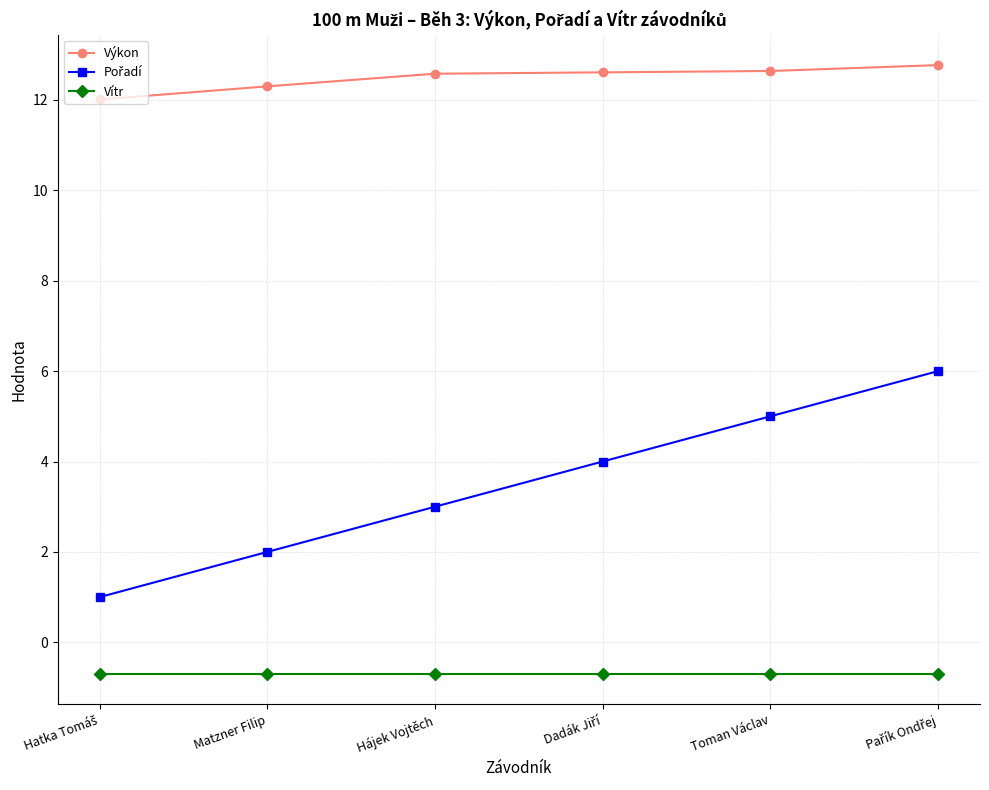

The Výkon series shows 12.3 at Matzner Filip. True or false?

True